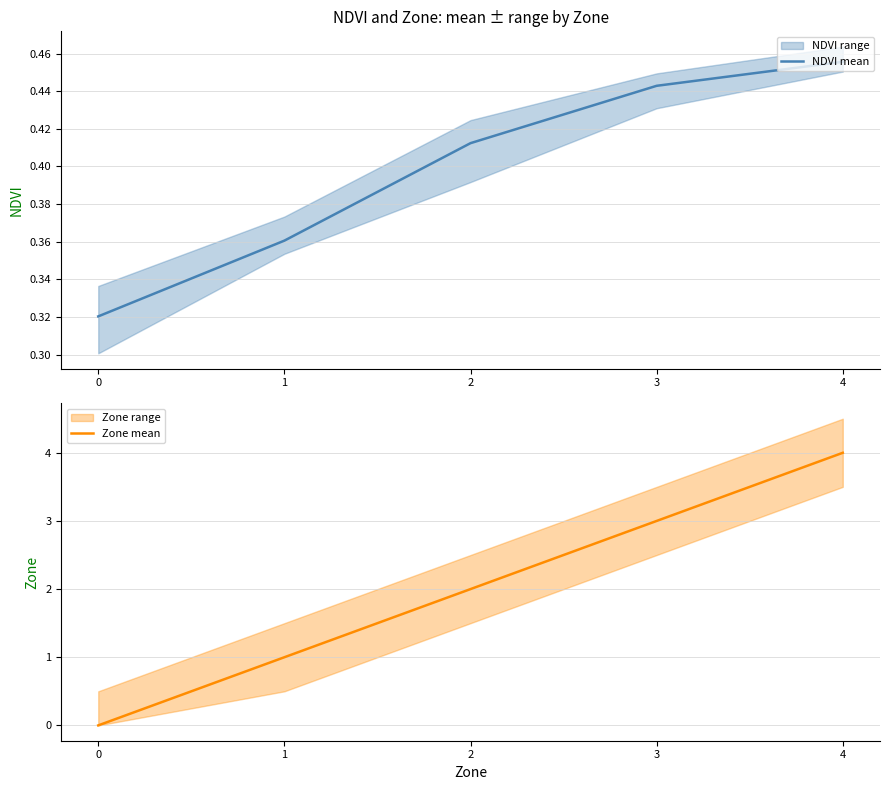

Which series has the widest spread of values?

Zone mean